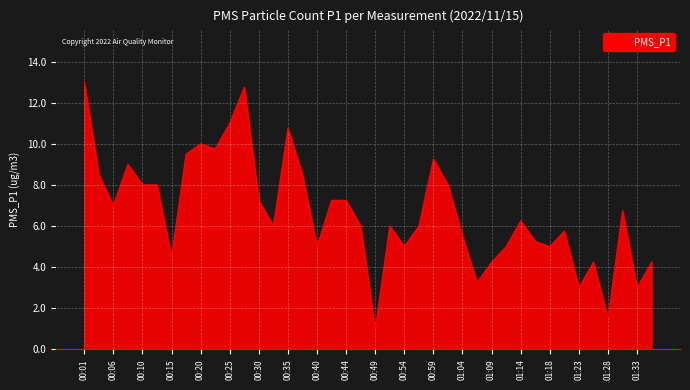

What is the difference between the maximum and minimum values?

12.0